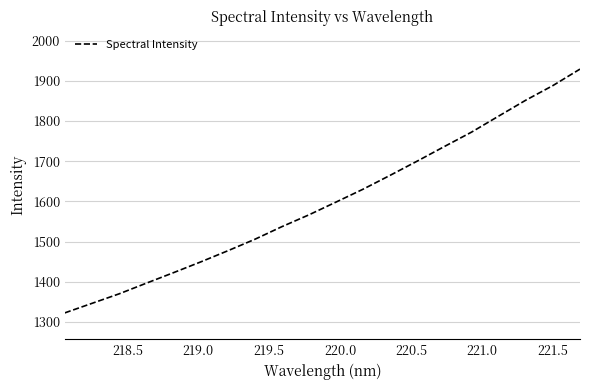

How many lines are shown in the chart?

1